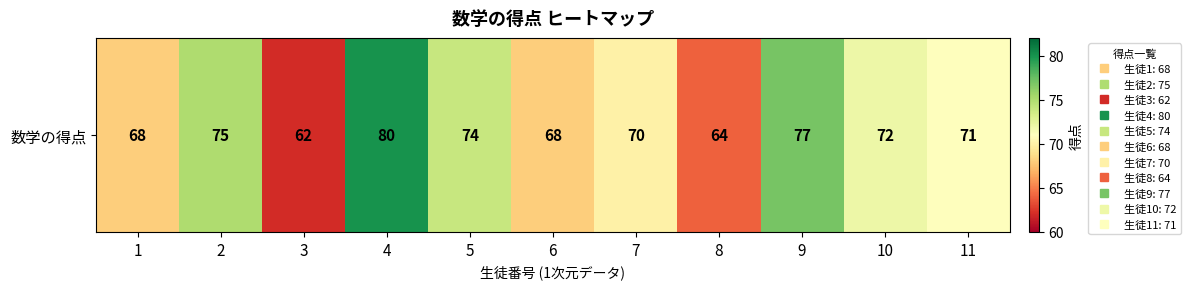

What is the greatest value displayed?

80